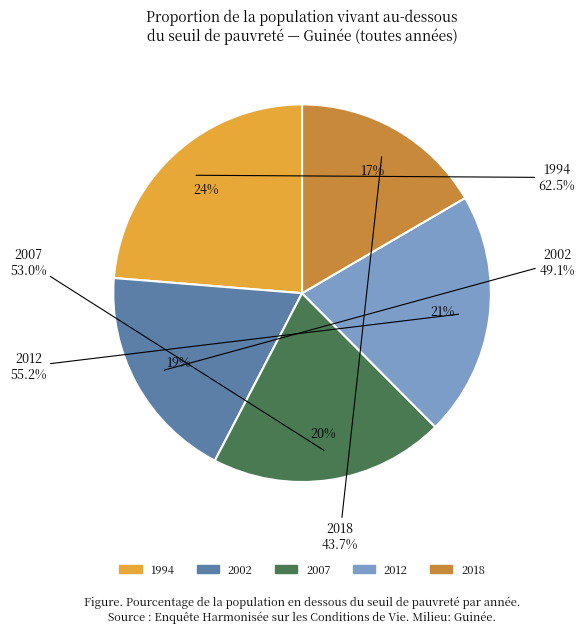

Count the number of slices in the pie.

5